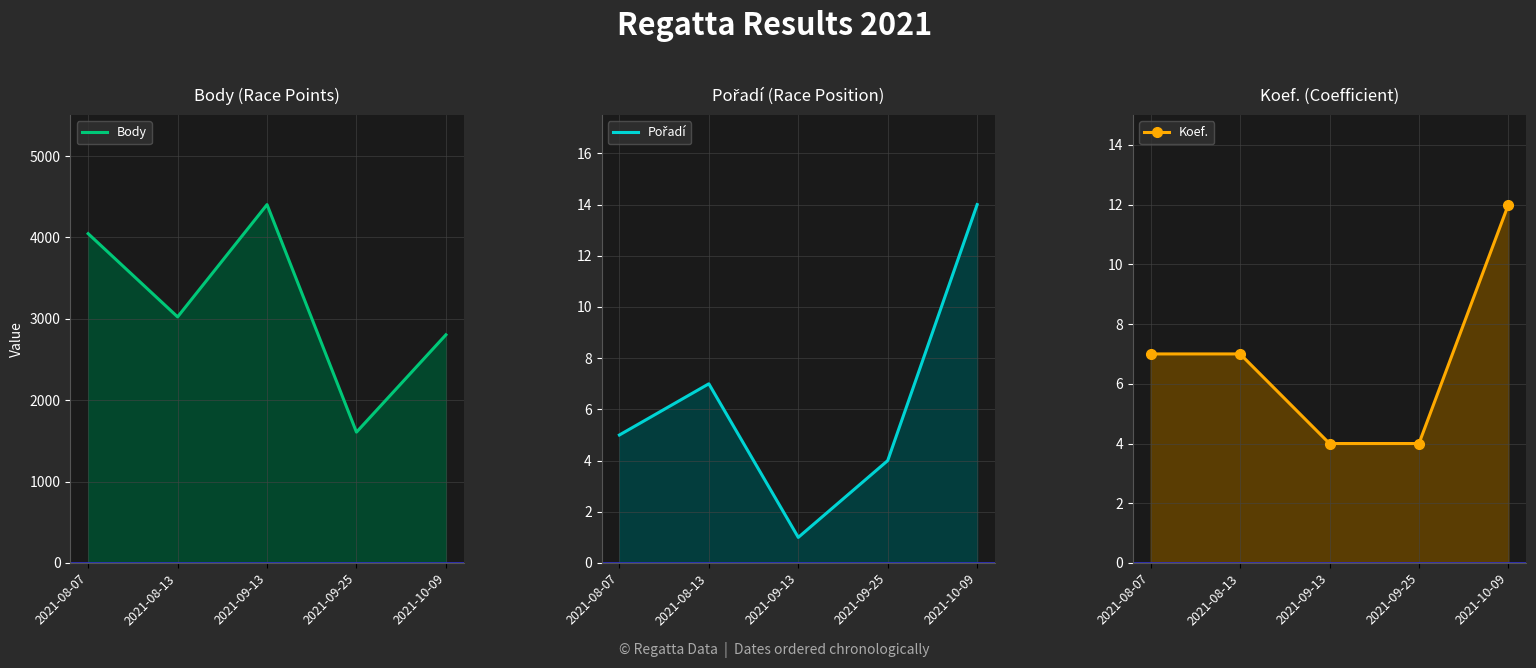

True or false: Koef. and Body intersect in this chart.

False